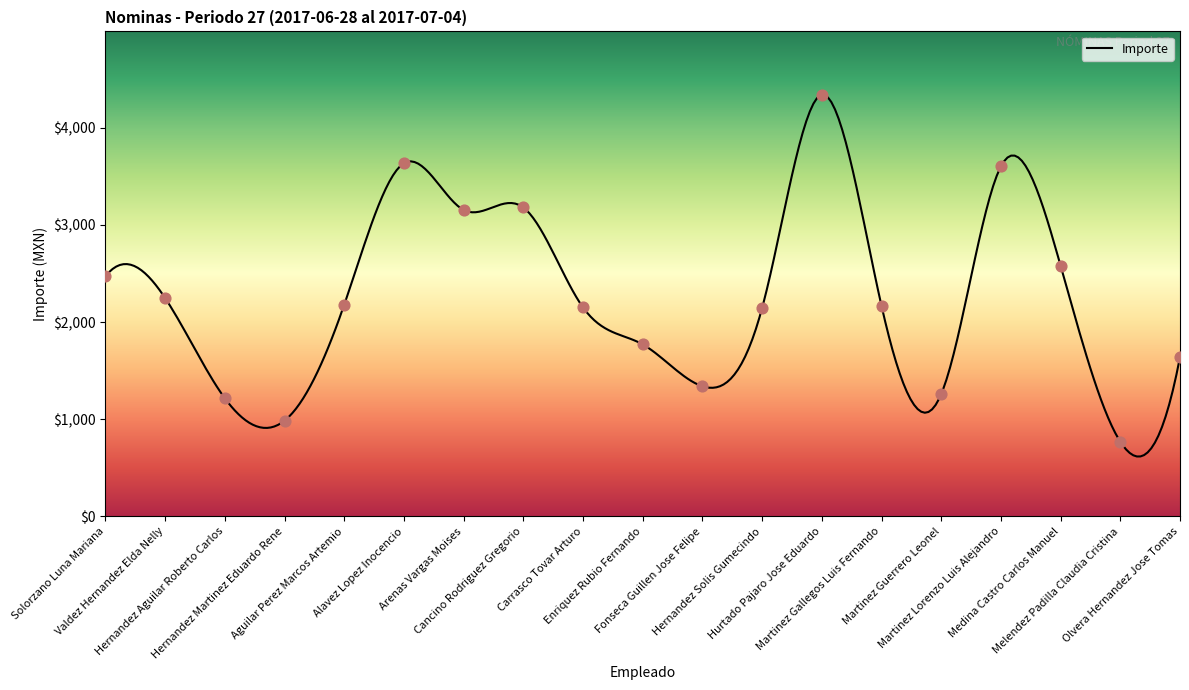

Between Hernandez Martinez Eduardo Rene and Hernandez Solis Gumecindo, which is larger?

Hernandez Solis Gumecindo